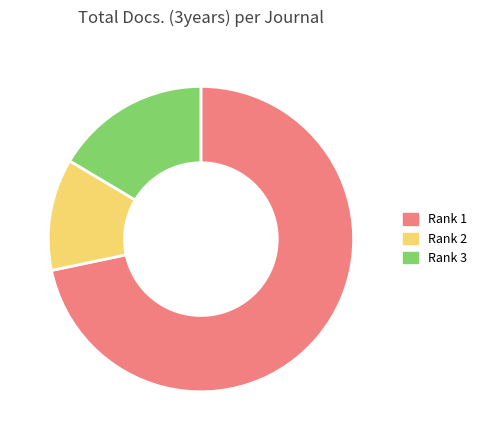

Which category has the biggest portion of the pie?

Rank 1